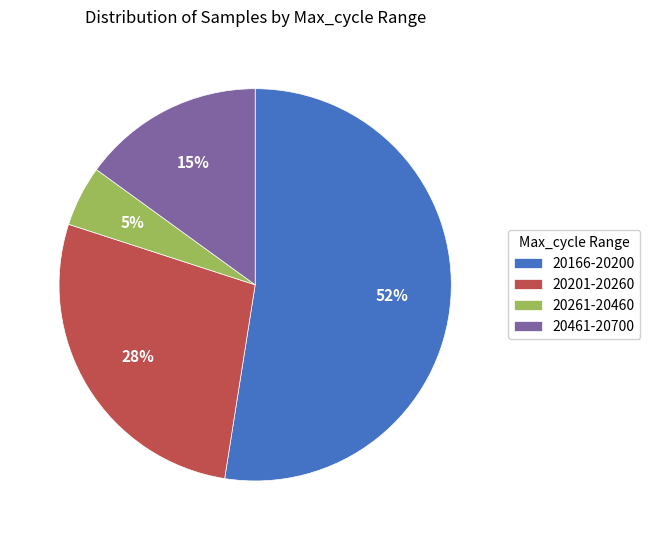

Rank the categories by value from lowest to highest.

20261-20460, 20461-20700, 20201-20260, 20166-20200